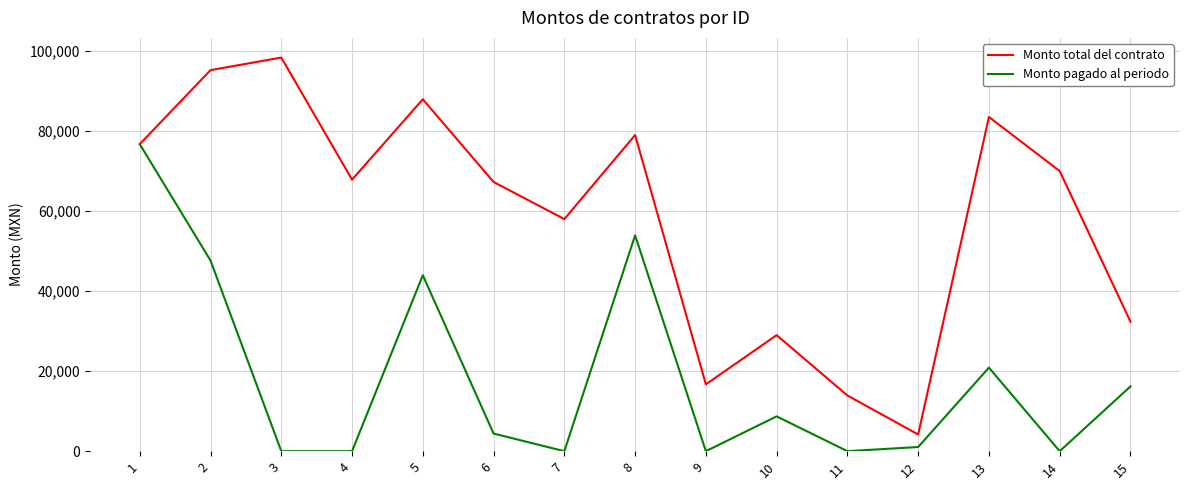

Rank the series at 8 from highest to lowest value.

Monto total del contrato, Monto pagado al periodo